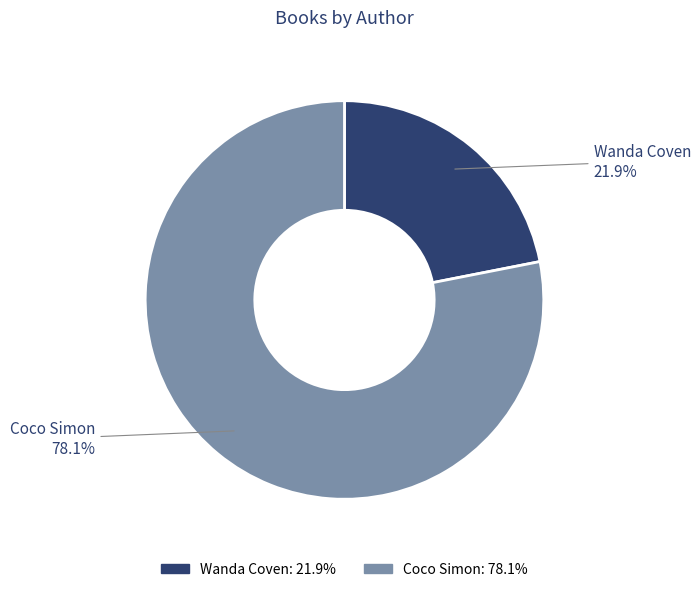

Does any single category account for the majority?

Yes